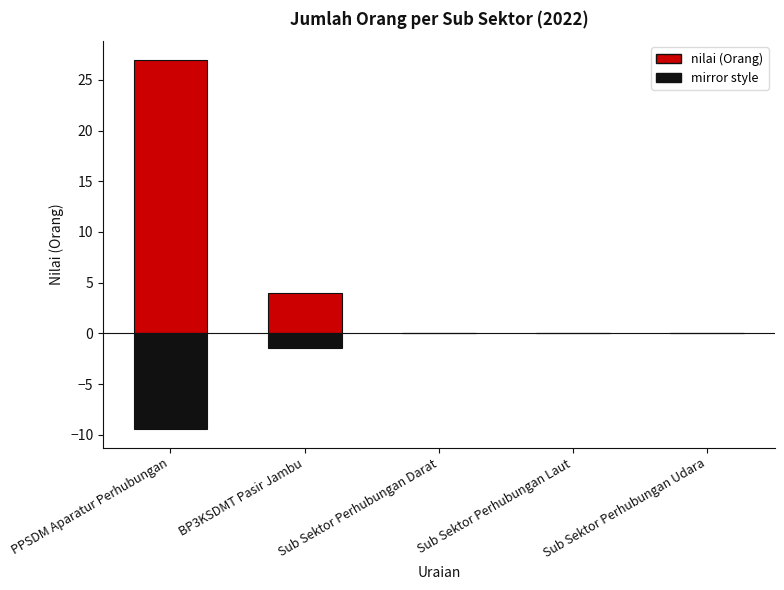

What is the average value of the nilai_shadow series?

-2.2